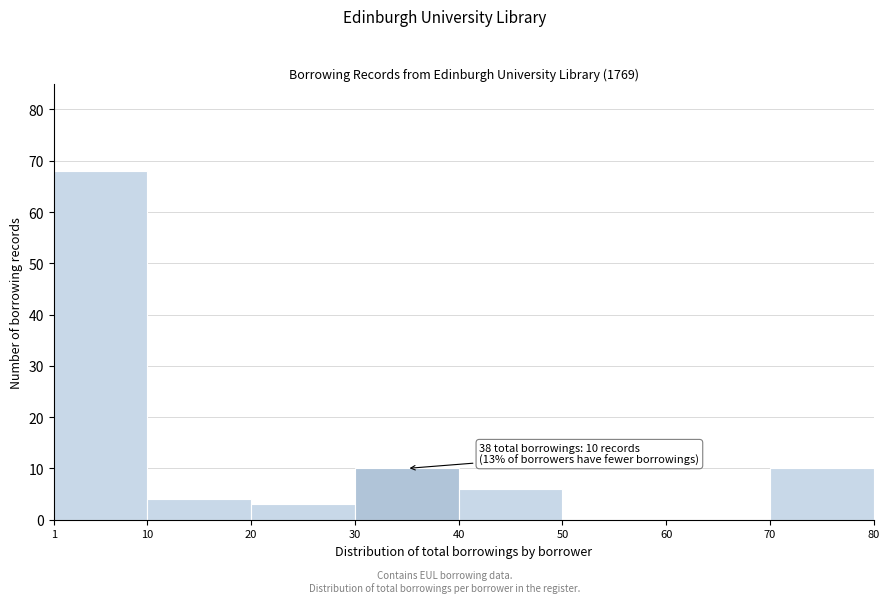

Which range on the x-axis has the tallest bar?

1 to 10